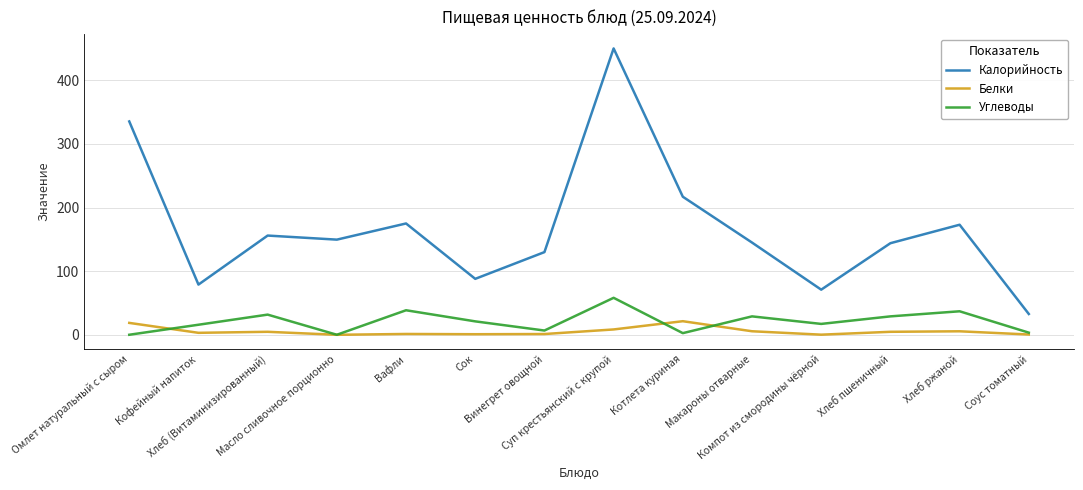

Which series has the largest range (max minus min)?

Калорийность